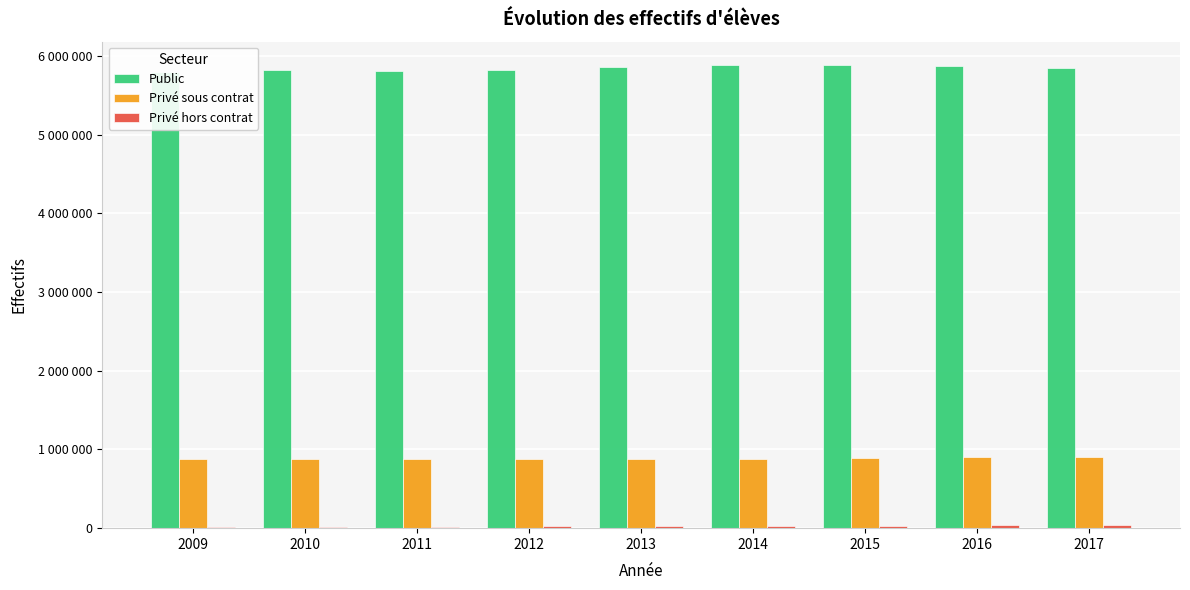

What is the value of the Privé hors contrat bar at the 1st from the left?

17882